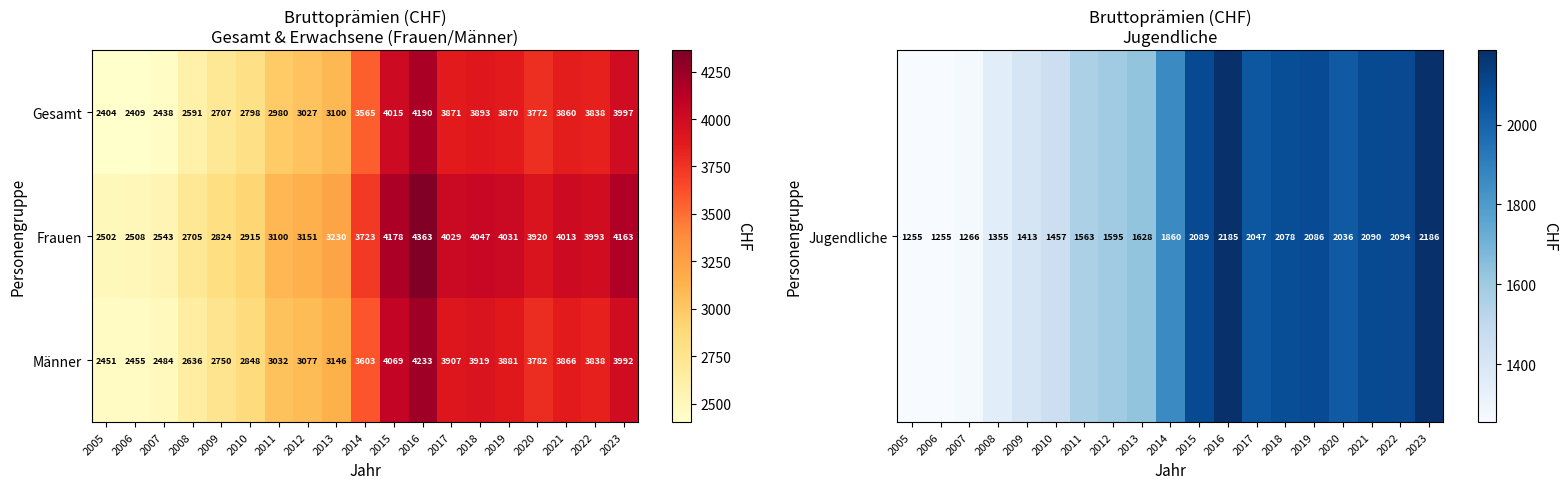

What is the difference between the second highest and second lowest values in the Männer series?

1614